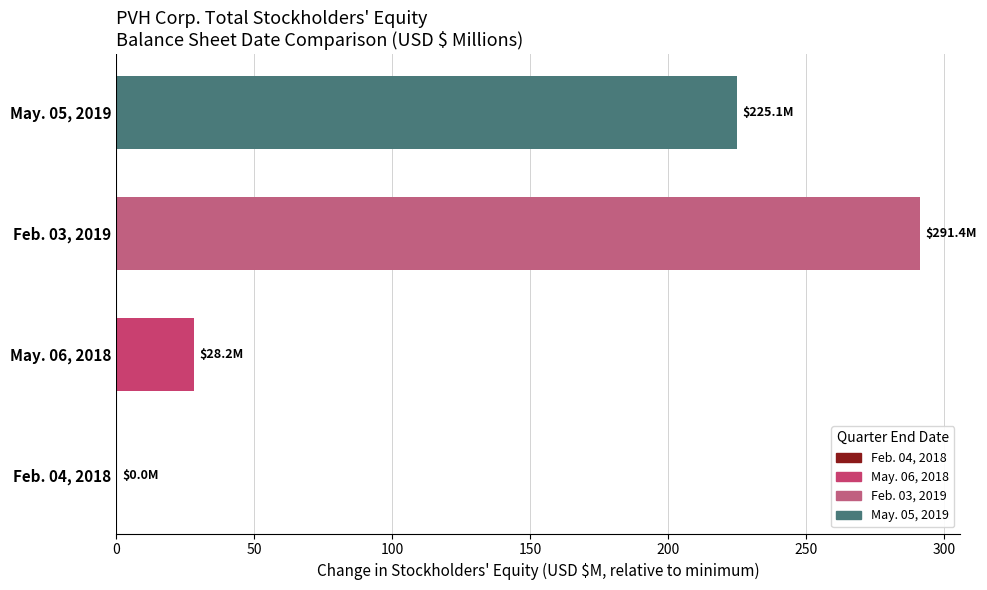

Is it true that the value at May. 06, 2018 is 42.2?

False